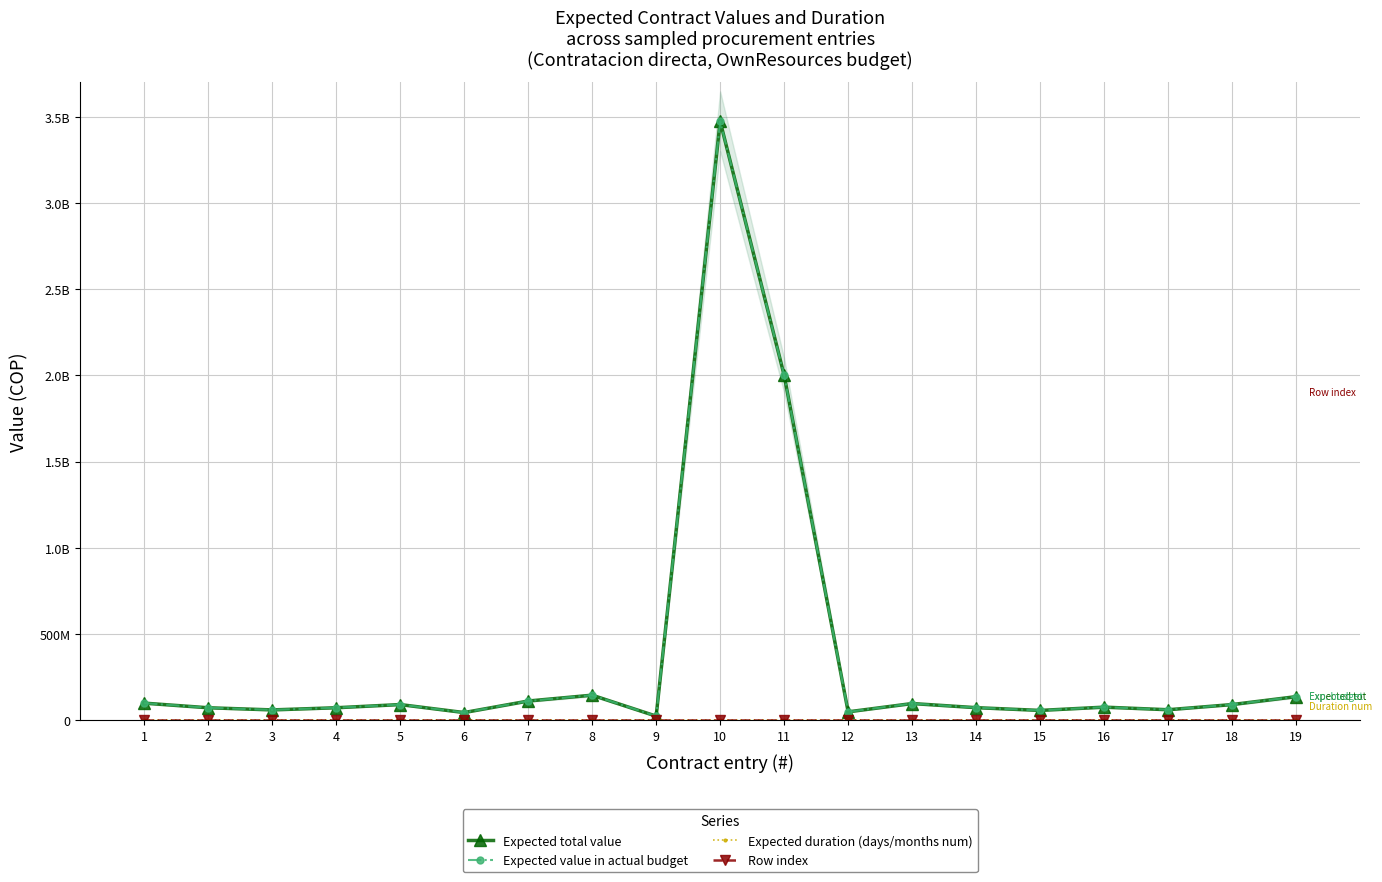

At which label is Expected value in actual budget closest to 1748123604?

11